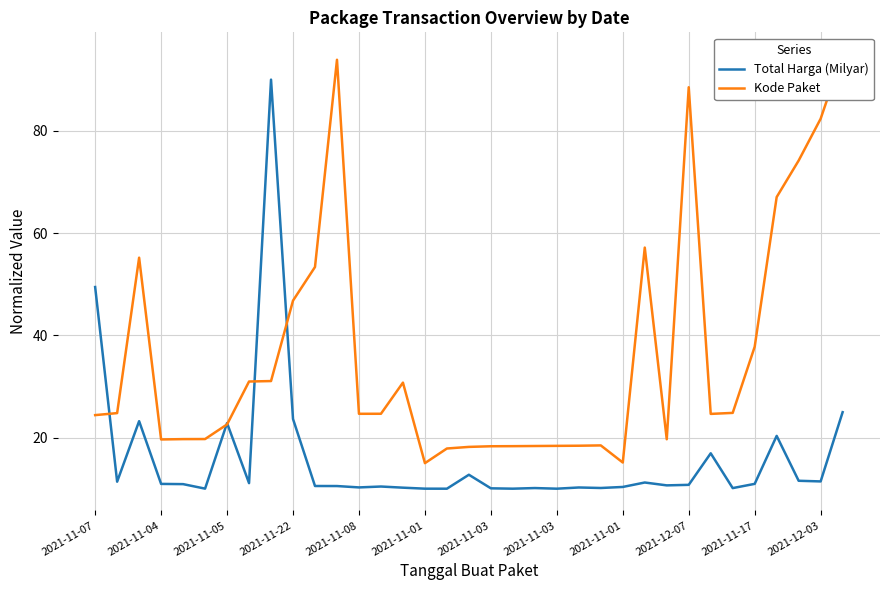

At which category does the chart reach its minimum across all series?

16